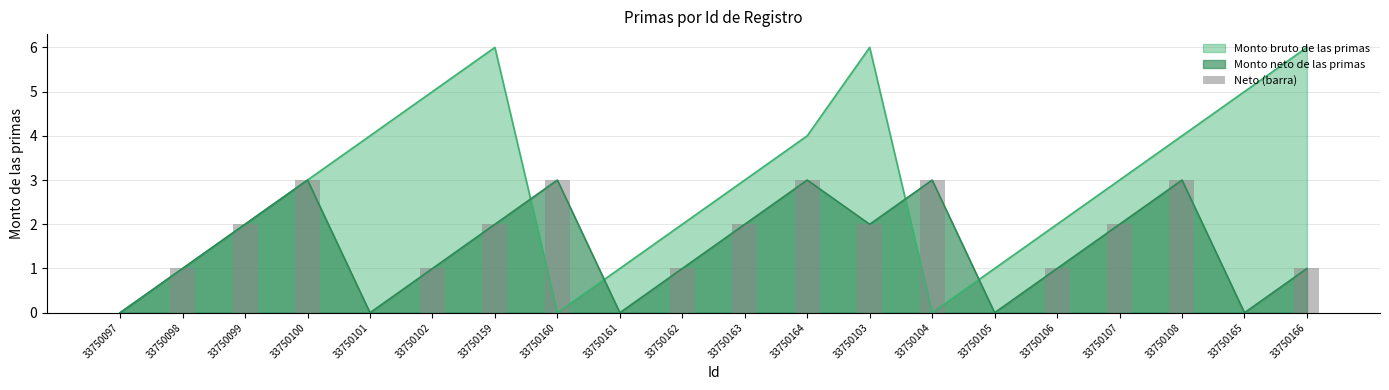

How many bars are there in total?

20